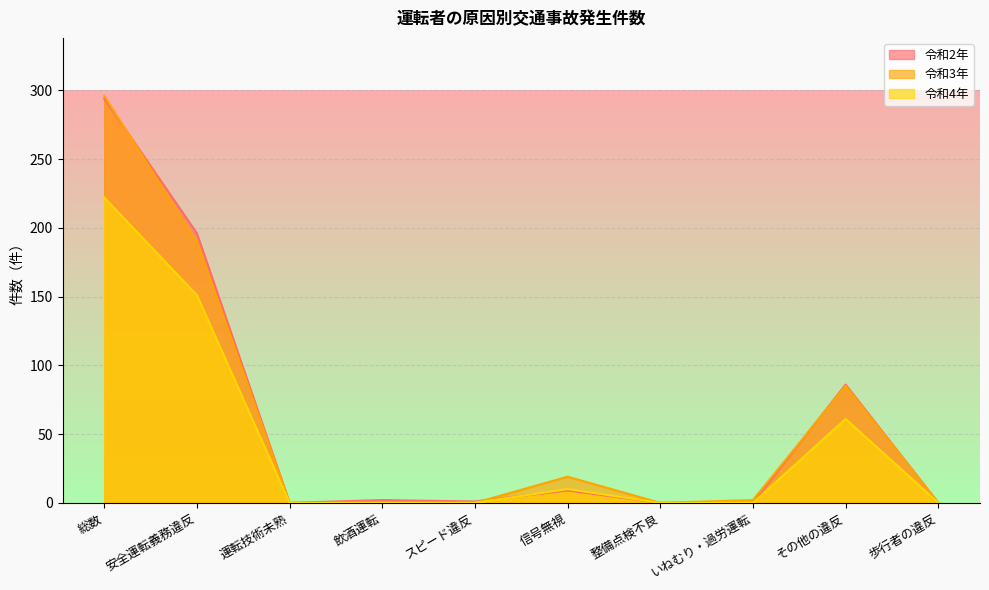

What are all the series names shown in the legend?

令和2年, 令和3年, 令和4年